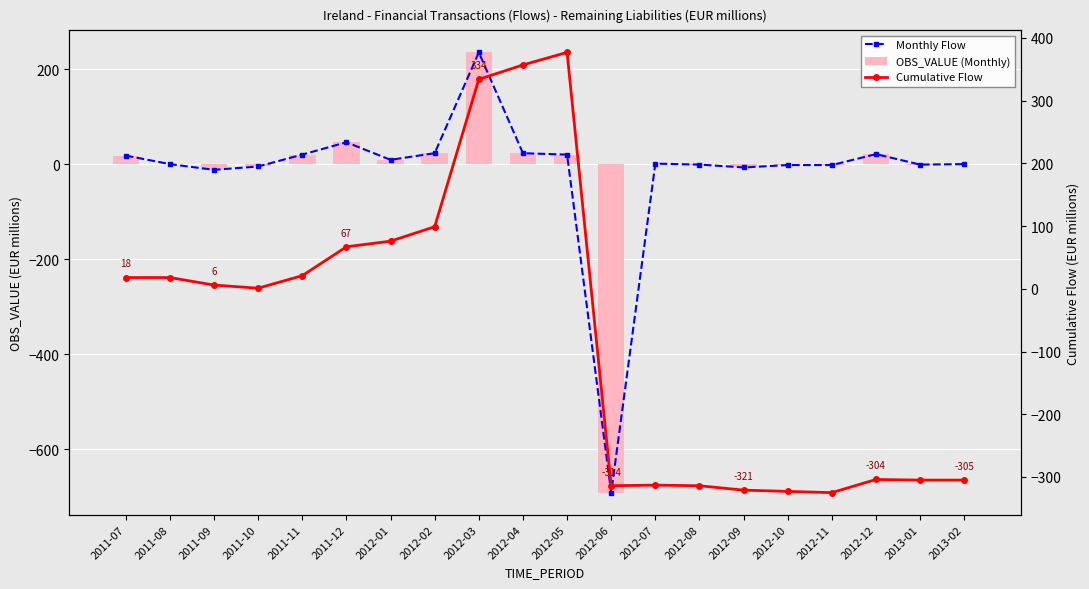

Between 2012-04 and 2012-07, which is larger?

2012-04